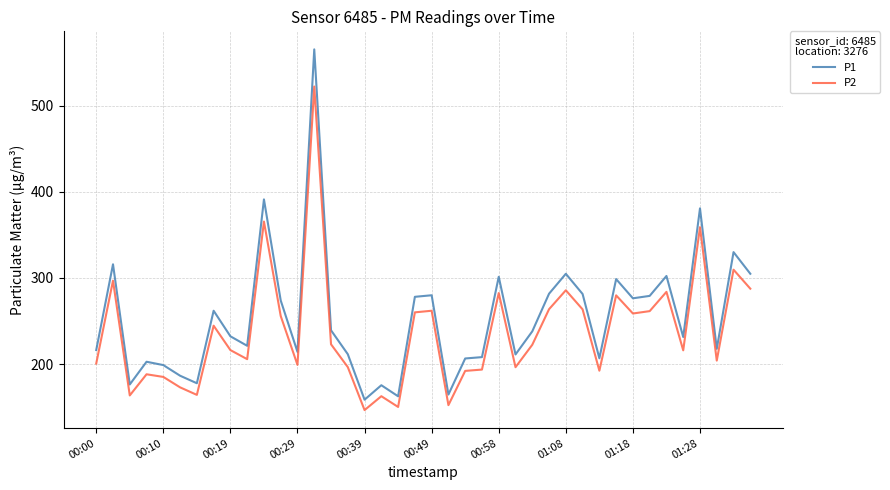

Which series has the widest spread of values?

P1